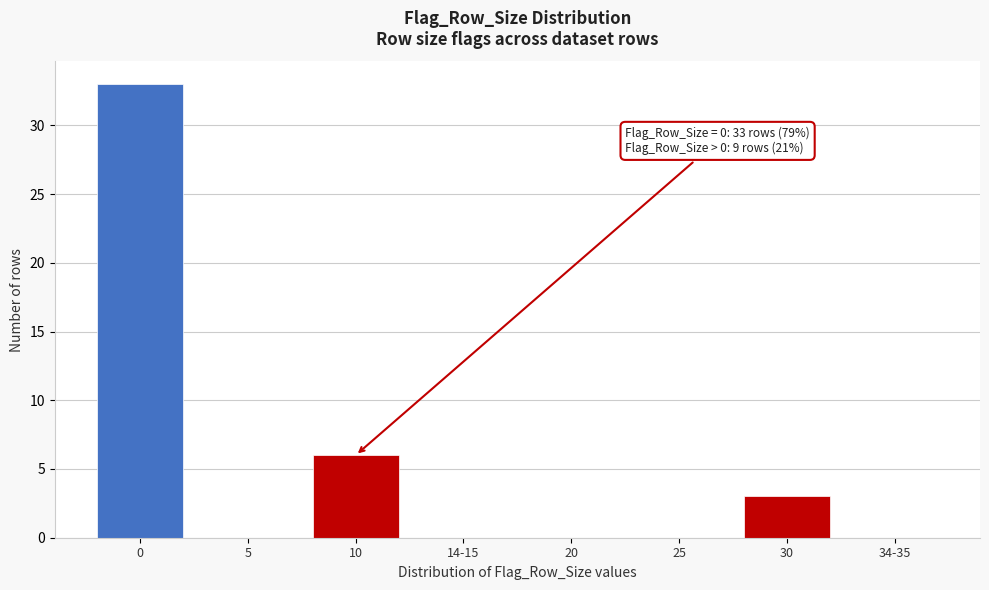

Reading right to left, list all the values displayed in this chart.

34-35=0	30=3	25=0	20=0	14-15=0	10=6	5=0	0=33